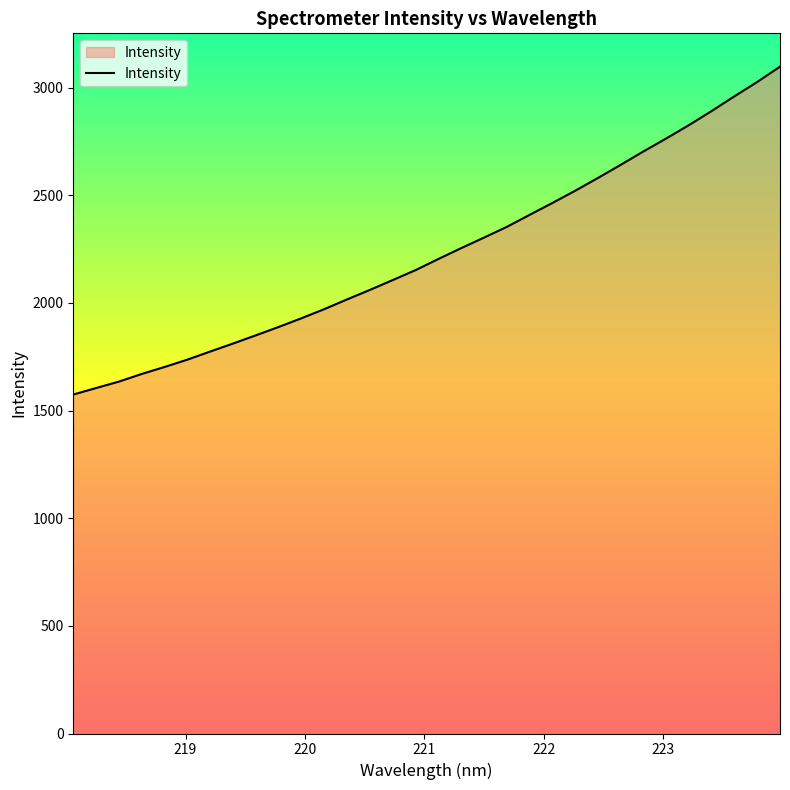

What is the difference between the second highest and minimum values?

1451.6